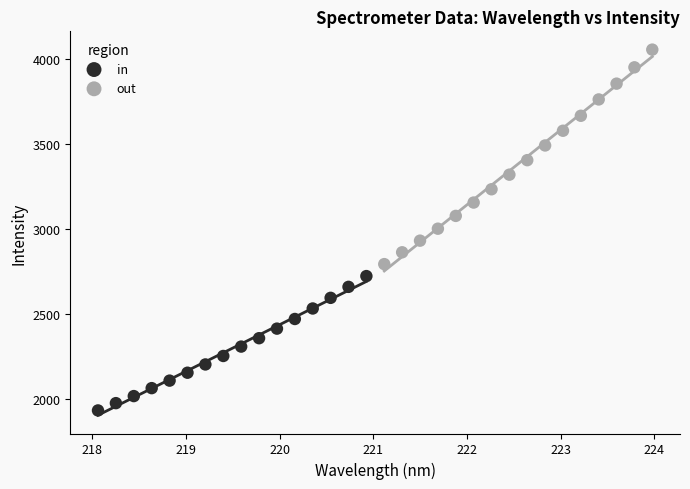

Which series contains the lowest Y value?

in